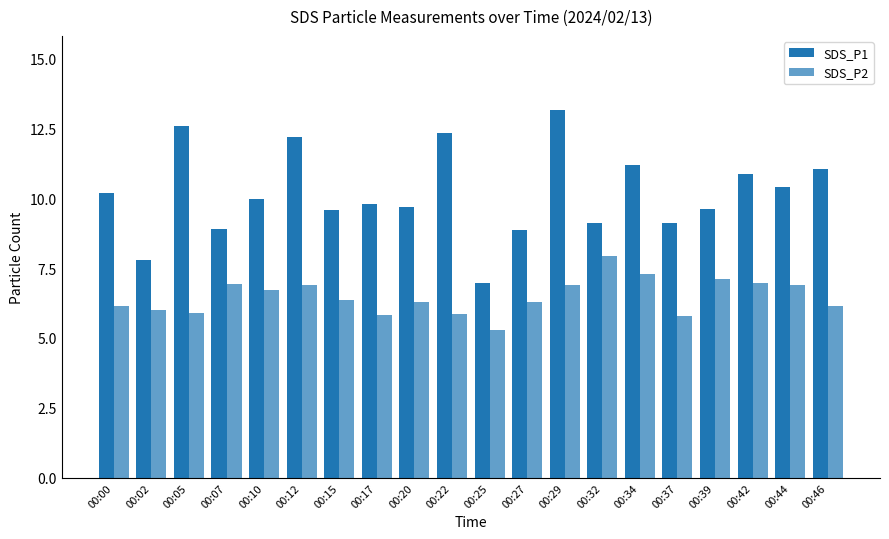

What is the value of the SDS_P1 bar at the 20th from the left?

11.0